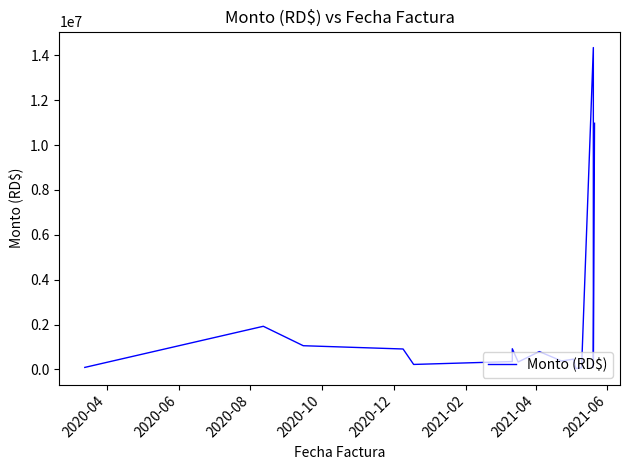

How many lines are shown in the chart?

1